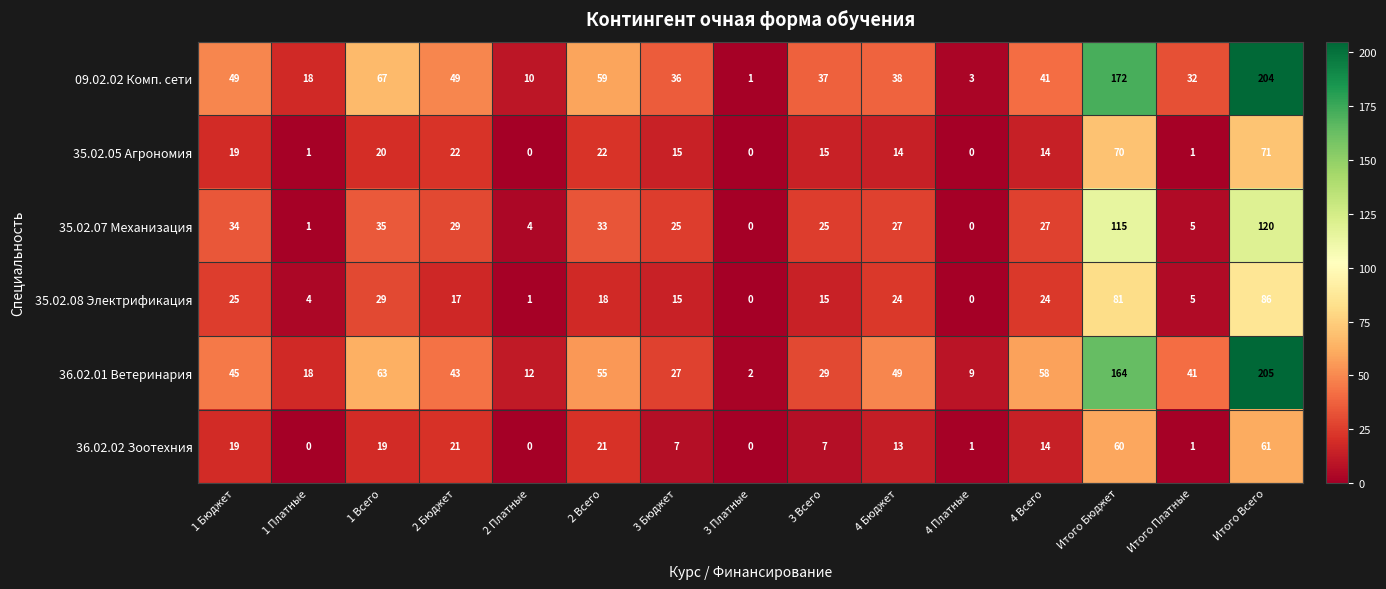

What is the sum of the 36.02.02 Зоотехния values at Итого Бюджет and 1 Всего?

79